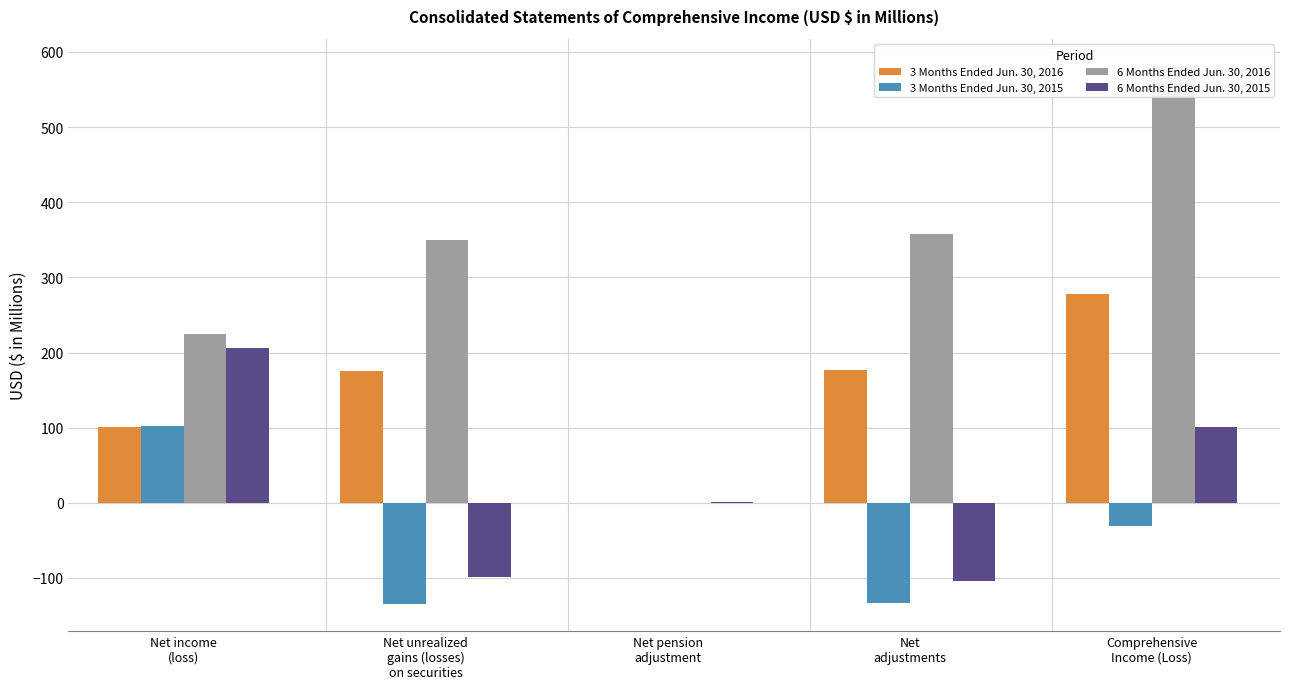

Between Net pension
adjustment and Net income
(loss), which is larger?

Net income
(loss)